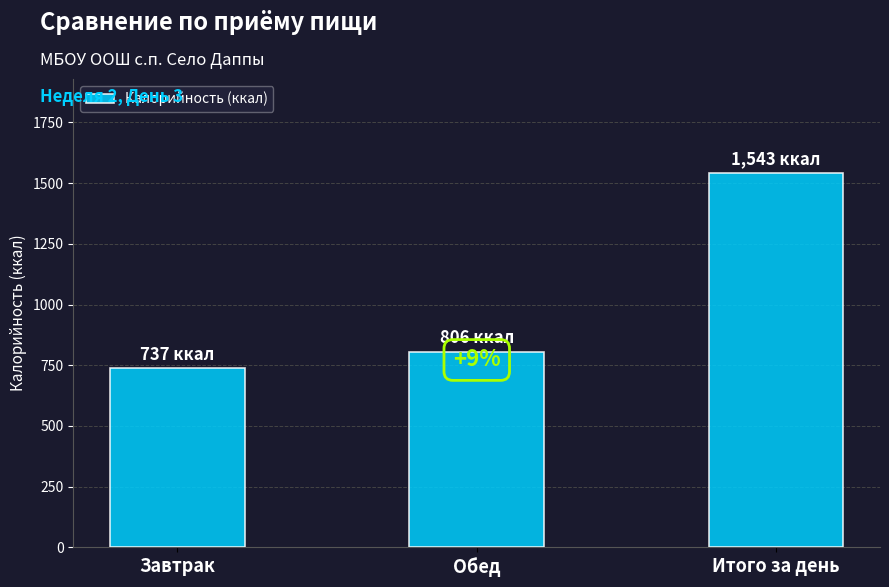

How many bars are there in total?

3